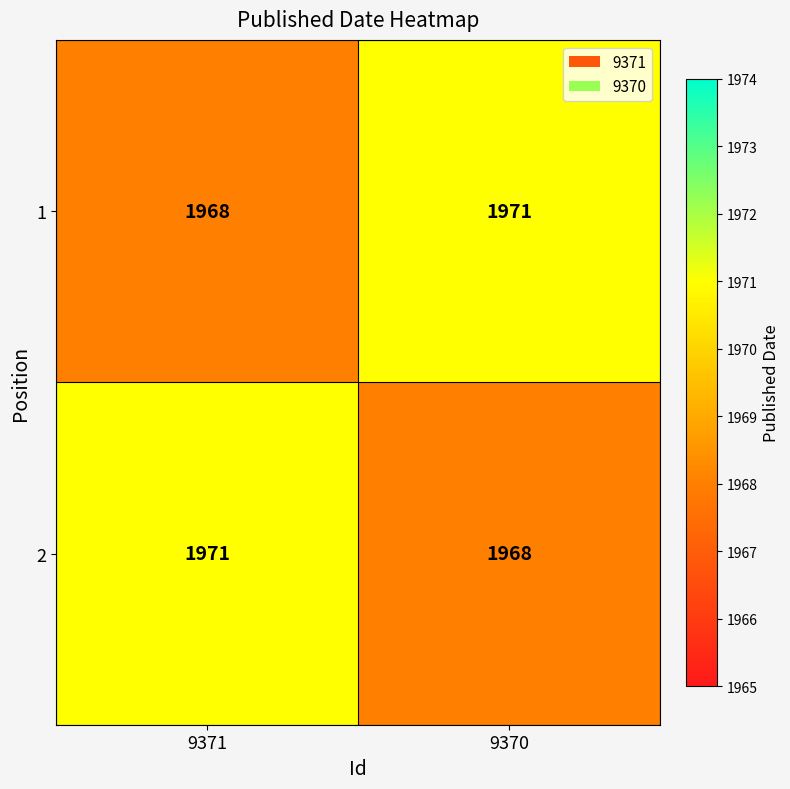

Is it true that 1 equals 1968 at 9371?

True